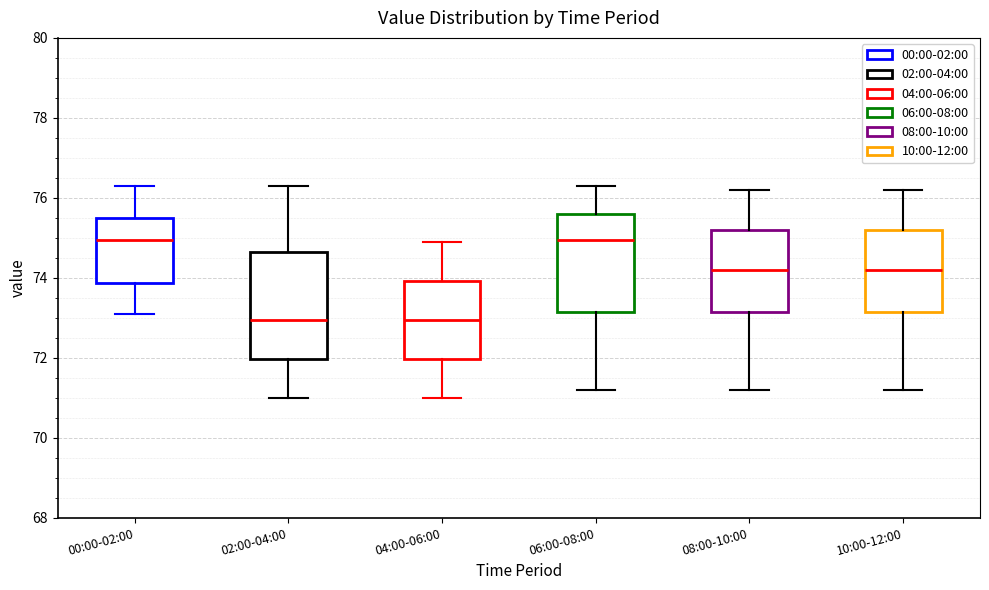

Comparing the boxes themselves (not the whiskers), which one is the tallest?

02:00-04:00